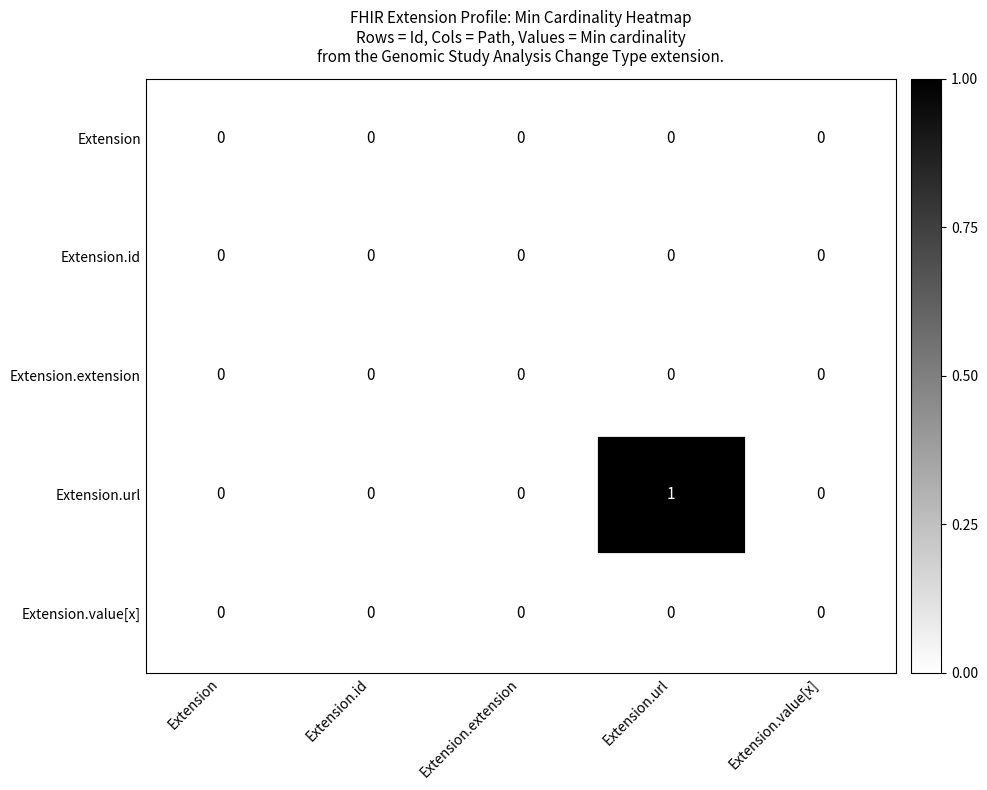

Which label corresponds to the largest value in the chart?

Extension.url